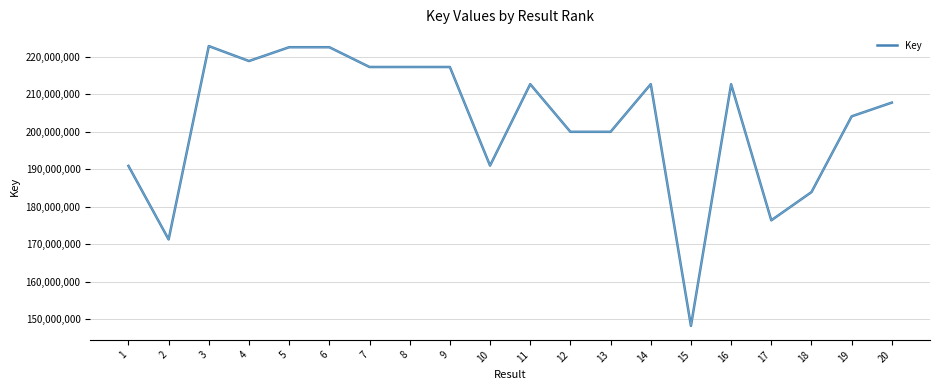

What is the sum of all values?

4049578522